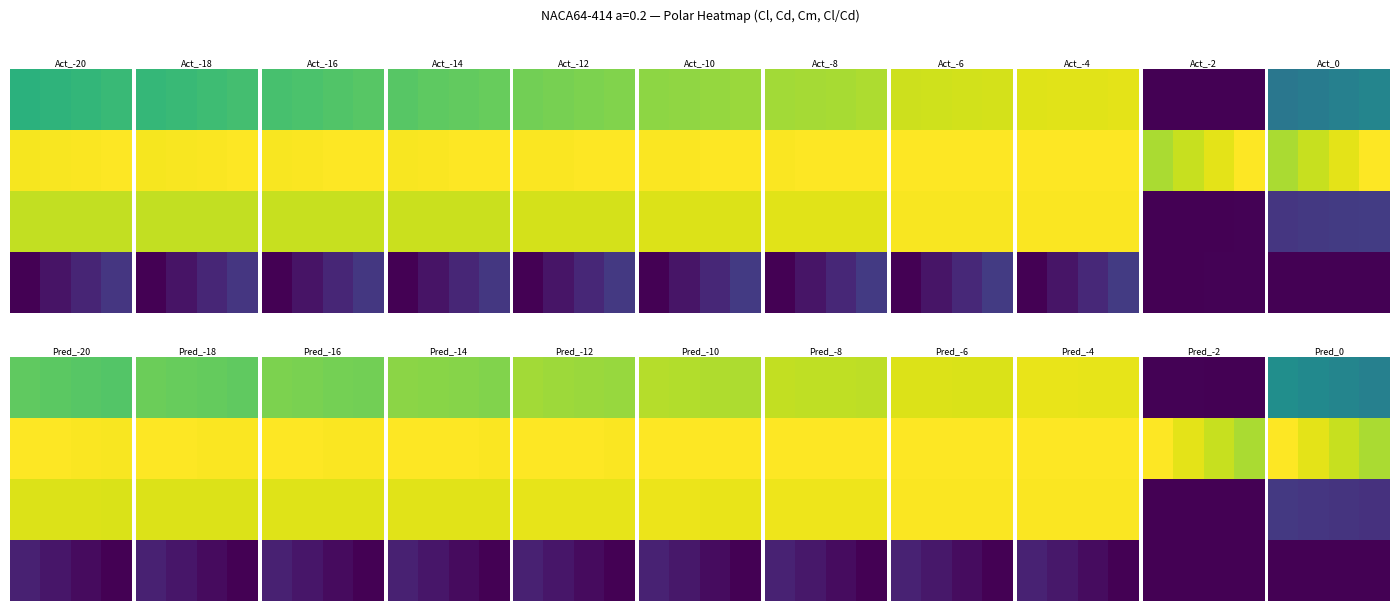

What is the spread (max minus min) of values at 0?

0.2